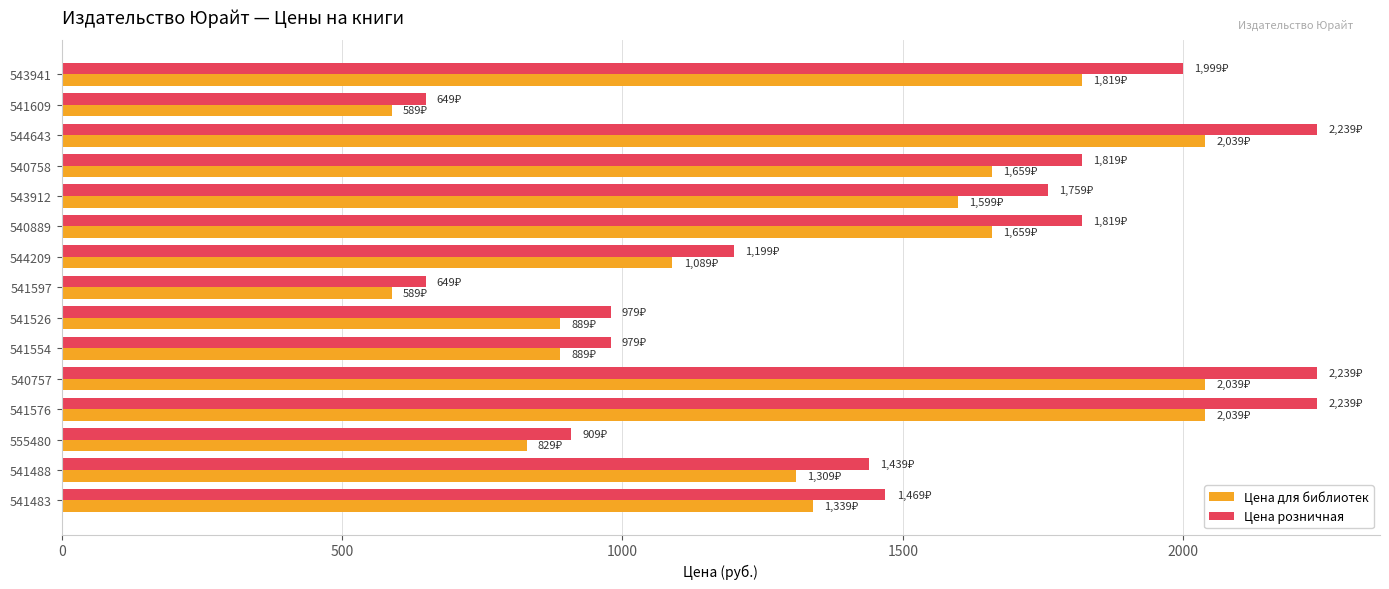

What are all the series names shown in the legend?

Цена для библиотек, Цена розничная